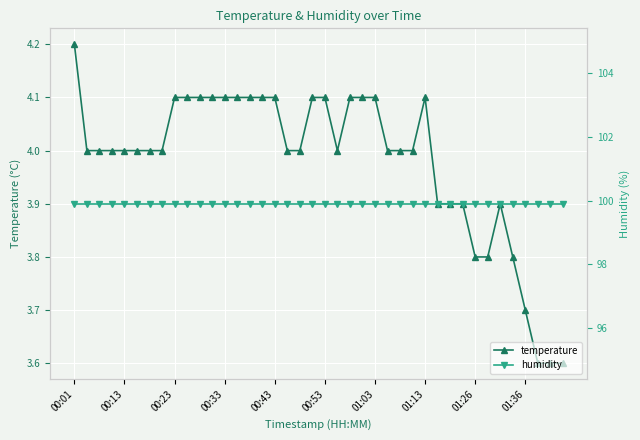

Rank the series by their maximum value, from highest to lowest.

humidity, temperature